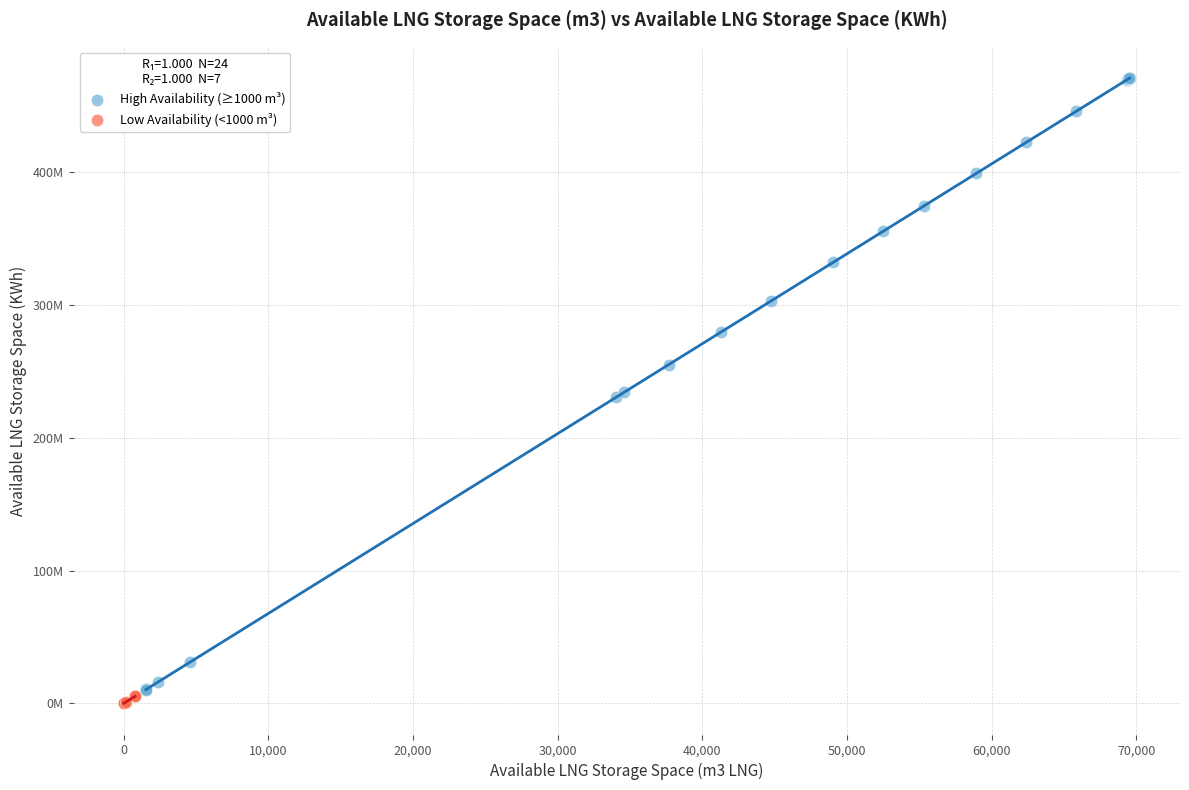

What are all the series names shown in the legend?

High Availability (≥1000 m³), Low Availability (<1000 m³)